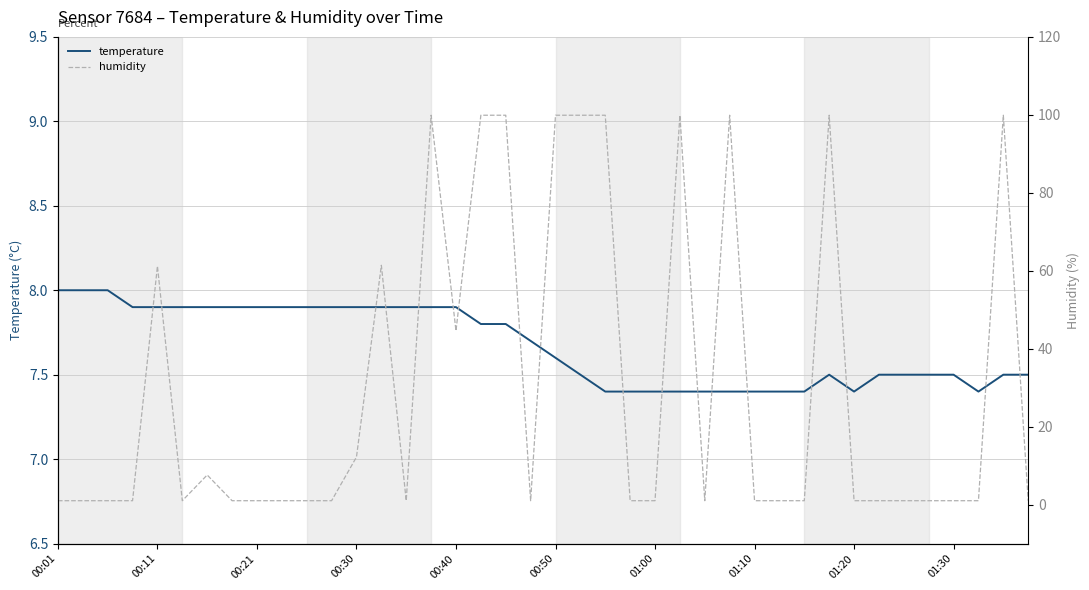

The temperature series shows 5.0 at 00:50. True or false?

False